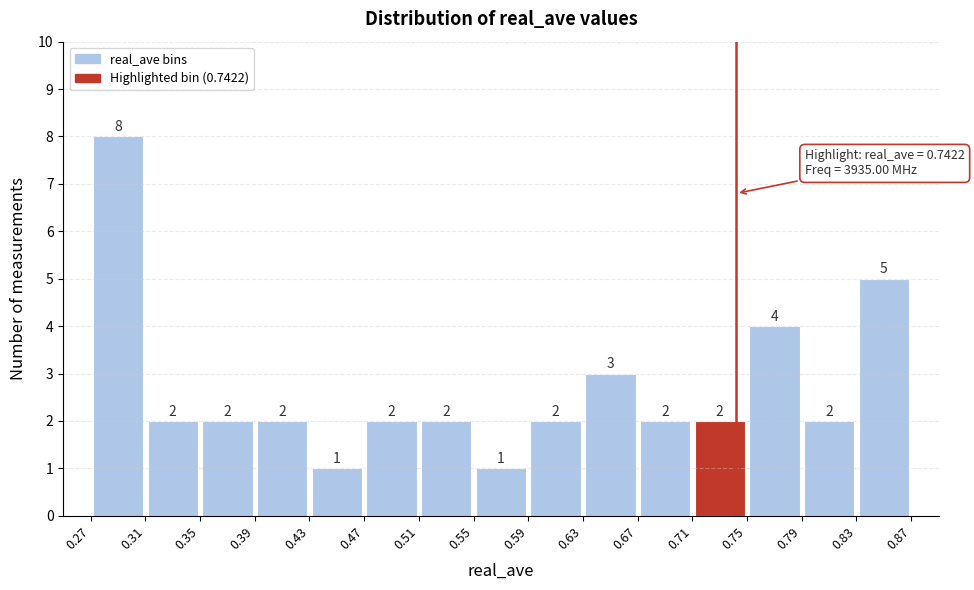

Reading left to right, list every bar in this chart as the range it spans on the x-axis followed by its height.

0.27 to 0.31: 8
0.31 to 0.35: 2
0.35 to 0.39: 2
0.39 to 0.43: 2
0.43 to 0.47: 1
0.47 to 0.51: 2
0.51 to 0.55: 2
0.55 to 0.59: 1
0.59 to 0.63: 2
0.63 to 0.67: 3
0.67 to 0.71: 2
0.71 to 0.75: 2
0.75 to 0.79: 4
0.79 to 0.83: 2
0.83 to 0.87: 5